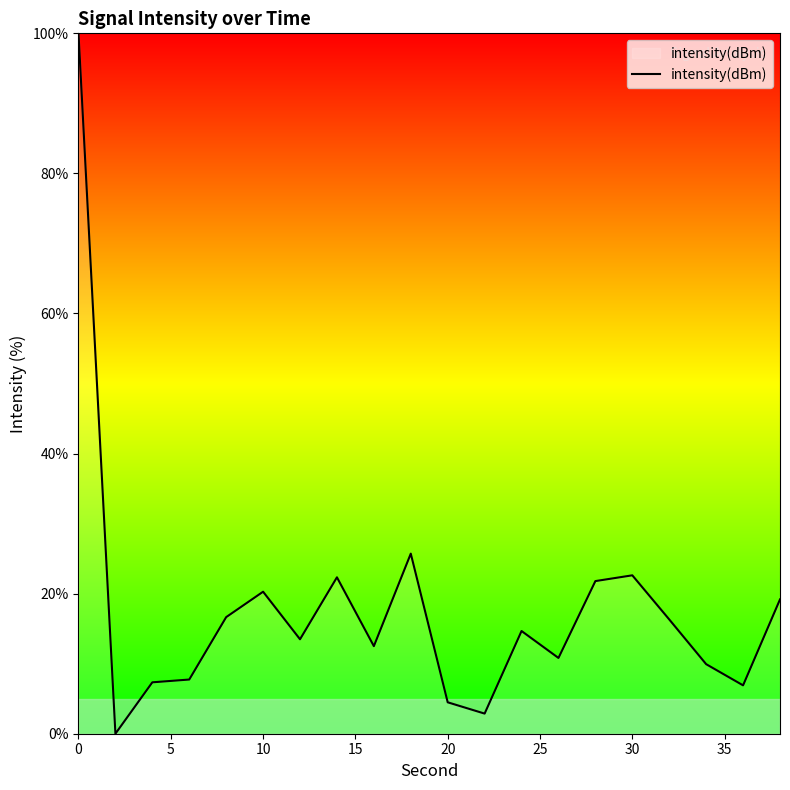

What is the difference between the maximum and minimum values?

100.0